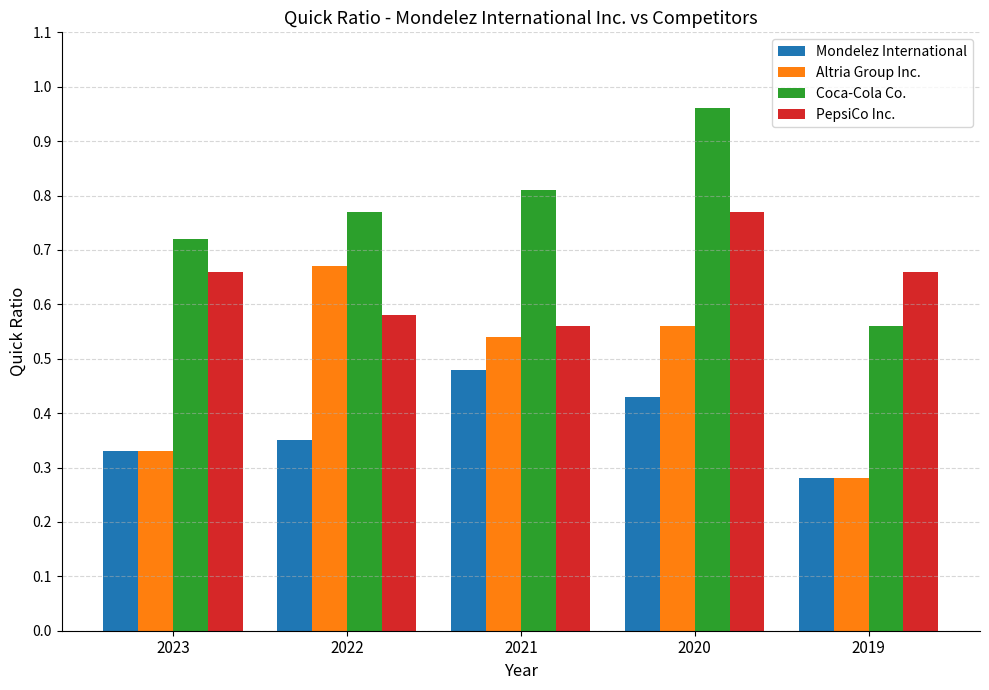

The value of PepsiCo Inc. at 2020 is 0.8. True or false?

True